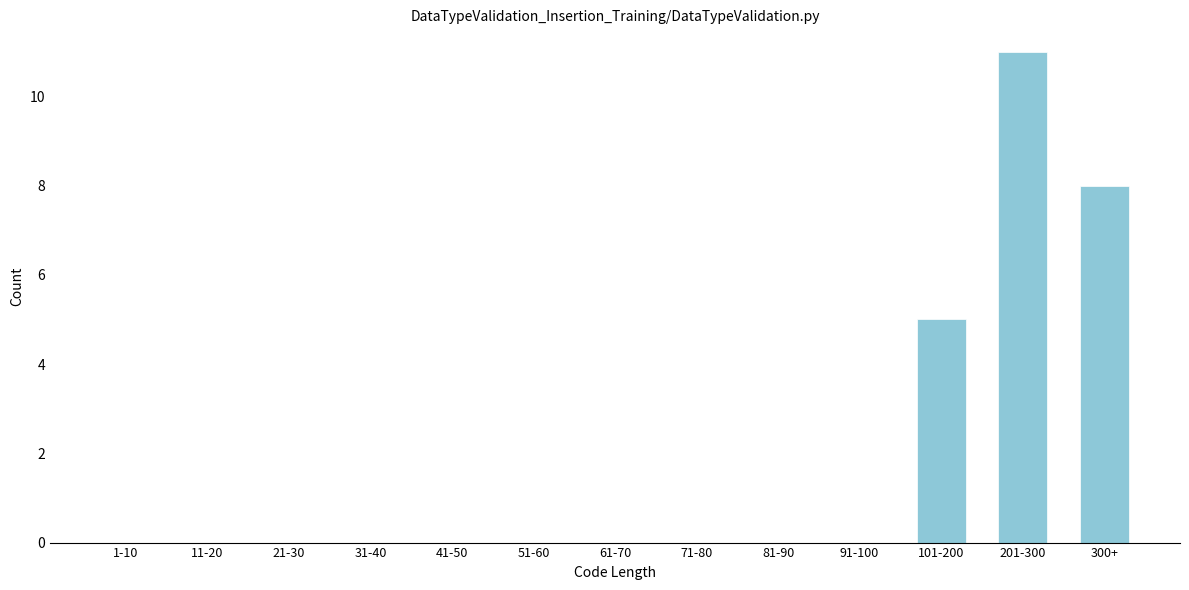

Reading right to left, what are all the values shown in this chart?

300+=8	201-300=11	101-200=5	91-100=0	81-90=0	71-80=0	61-70=0	51-60=0	41-50=0	31-40=0	21-30=0	11-20=0	1-10=0